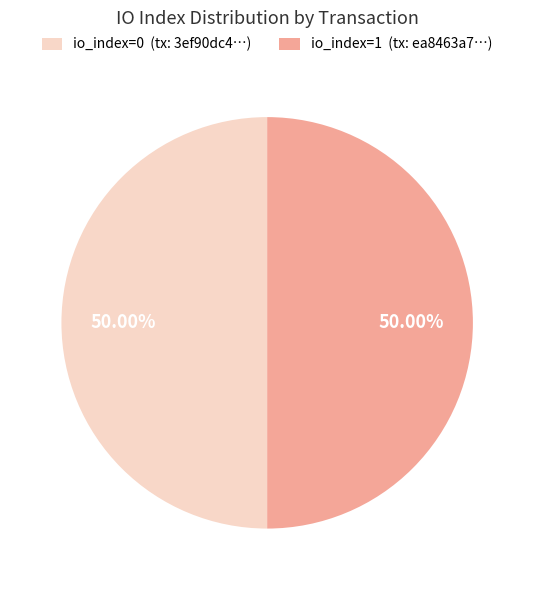

Is the sum of io_index=0 (tx: 3ef90dc4…) and io_index=1 (tx: ea8463a7…) greater than half?

Yes